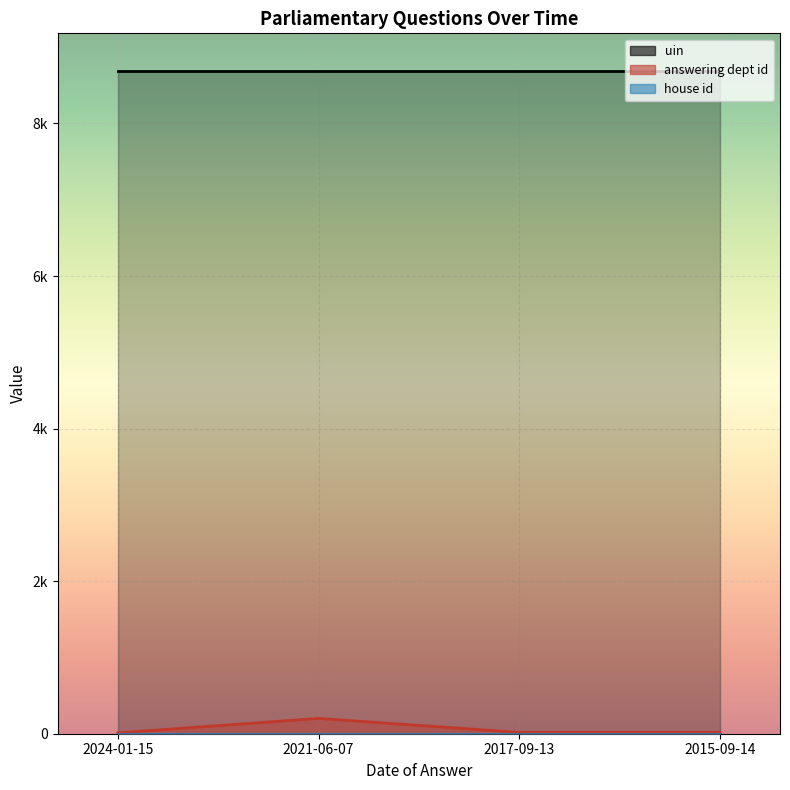

Read the uin value at 2015-09-14.

8682